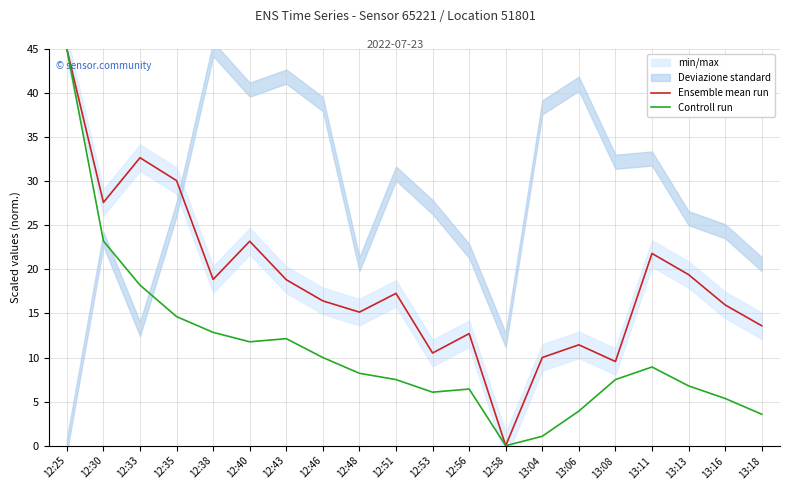

What is the spread (max minus min) of values at 13:18?

10.0